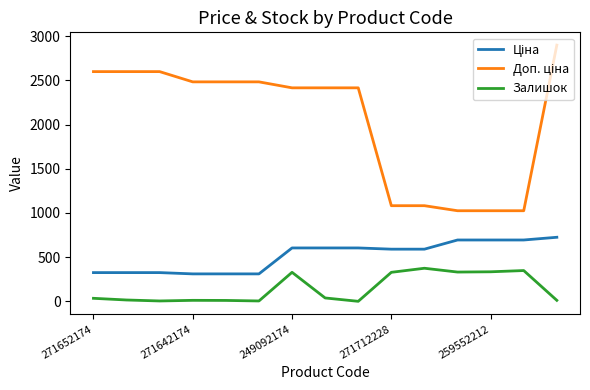

What is the difference between the maximum and minimum values in the Залишок series?

374.0